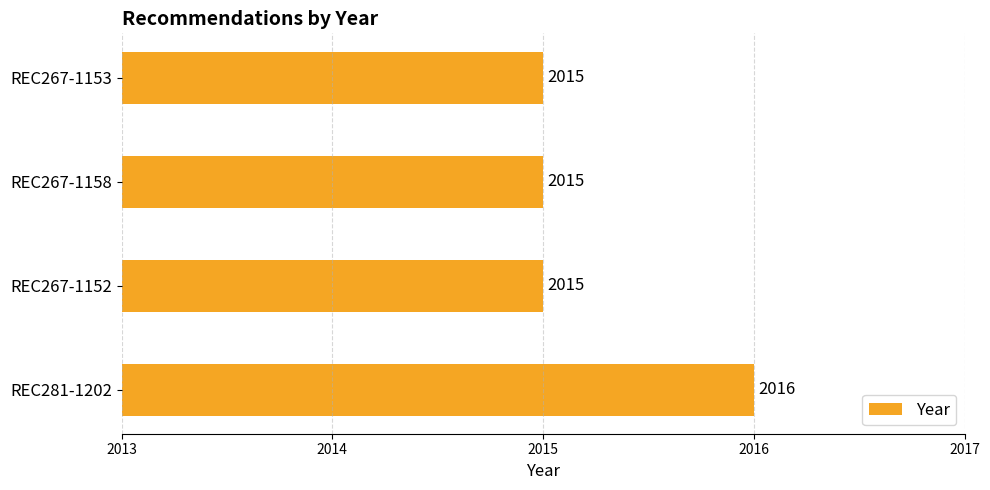

The chart shows a value of 1255 at REC281-1202. True or false?

False